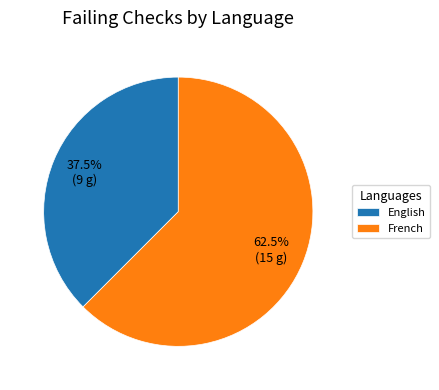

To the nearest percent, what is the average slice percentage?

50%